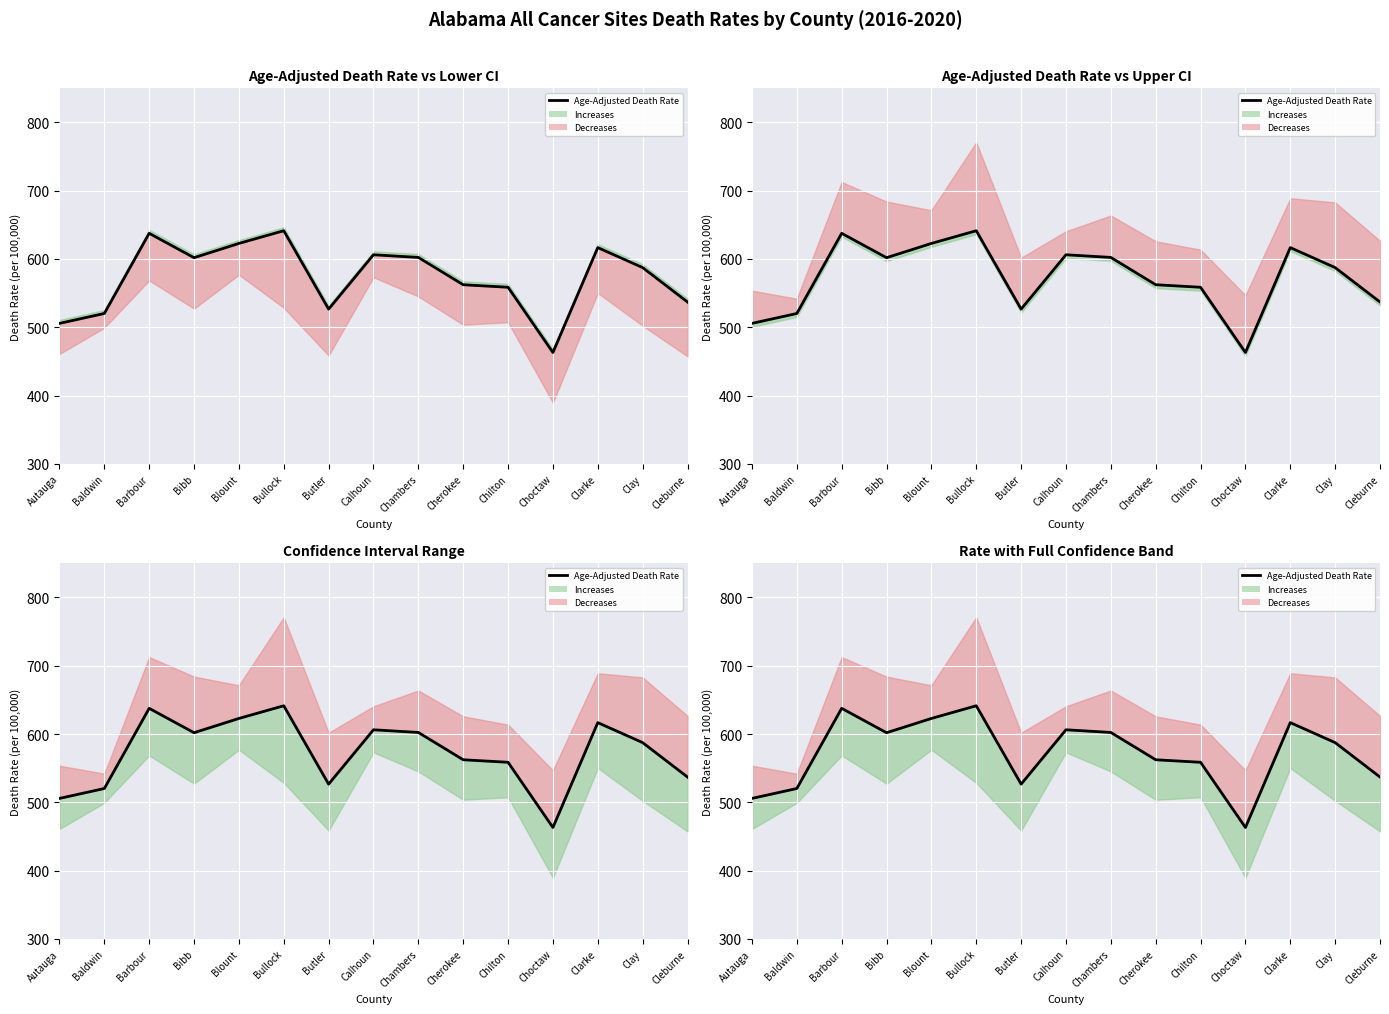

True or false: the data shows 941.9 at Chilton.

False